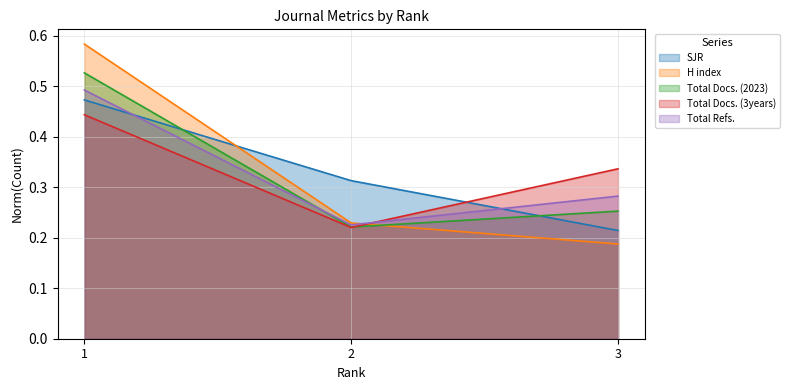

Reading left to right, what are all the values shown in this chart?

SJR: 0.5	0.3	0.2
H index: 0.6	0.2	0.2
Total Docs. (2023): 0.5	0.2	0.3
Total Docs. (3years): 0.4	0.2	0.3
Total Refs.: 0.5	0.2	0.3